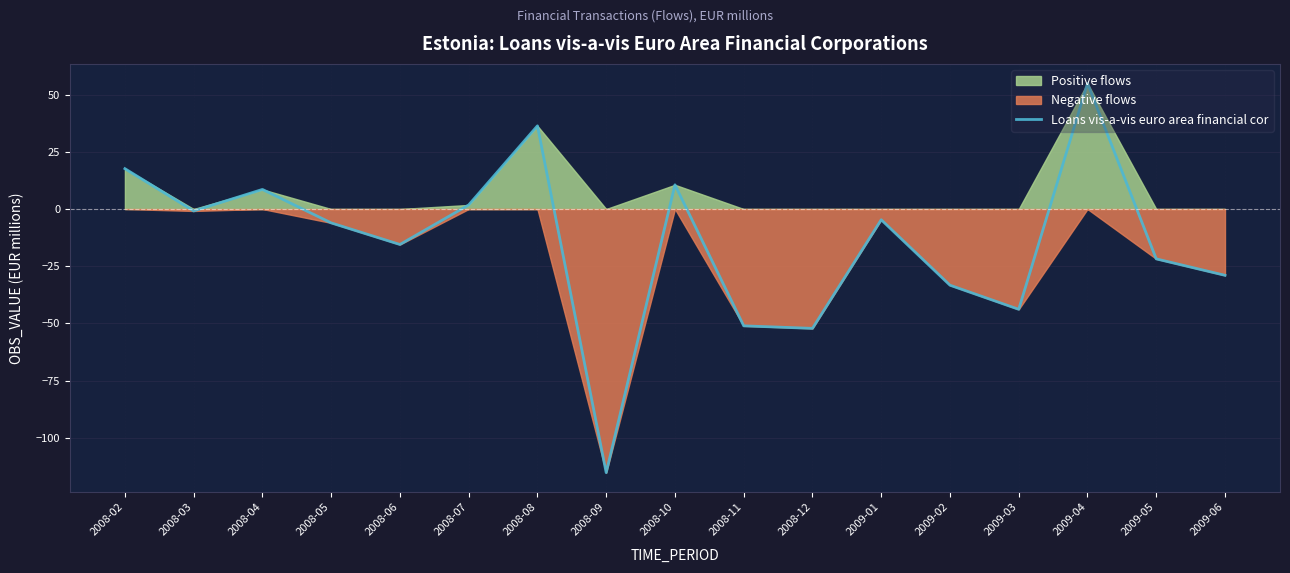

Between 2009-04 and 2008-09, which is larger?

2009-04